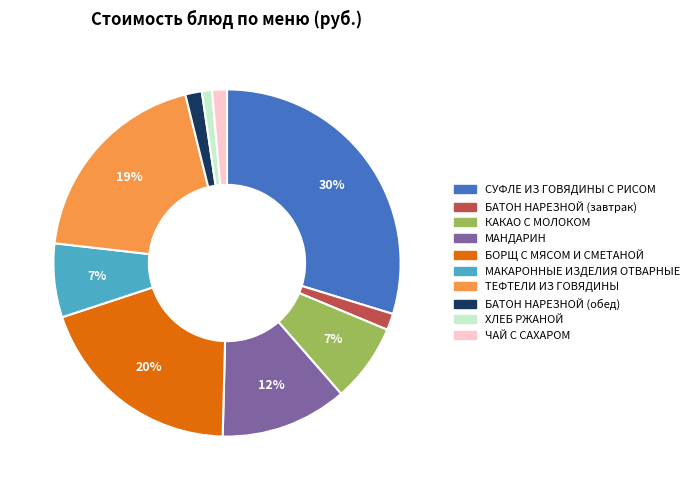

Approximately how many times larger is the value at БАТОН НАРЕЗНОЙ (завтрак) compared to ТЕФТЕЛИ ИЗ ГОВЯДИНЫ?

0.1